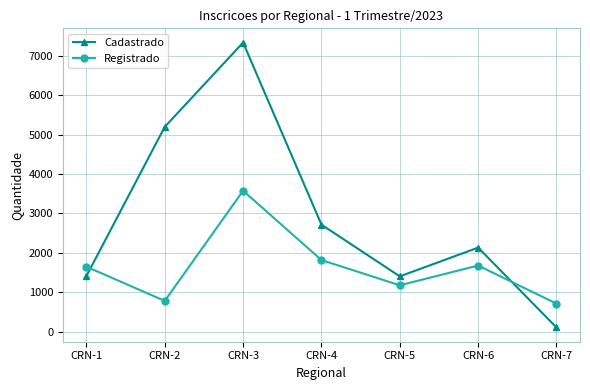

At which category is the sum across all series the highest?

CRN-3